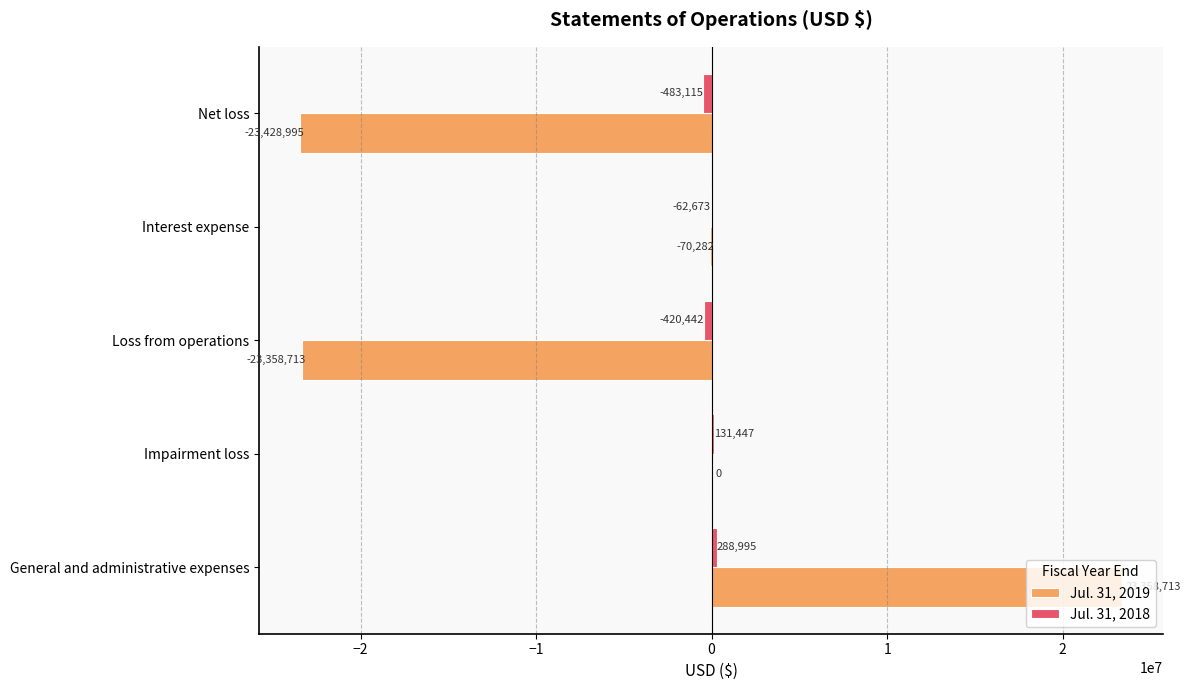

Which category has the highest value across all series?

General and administrative expenses